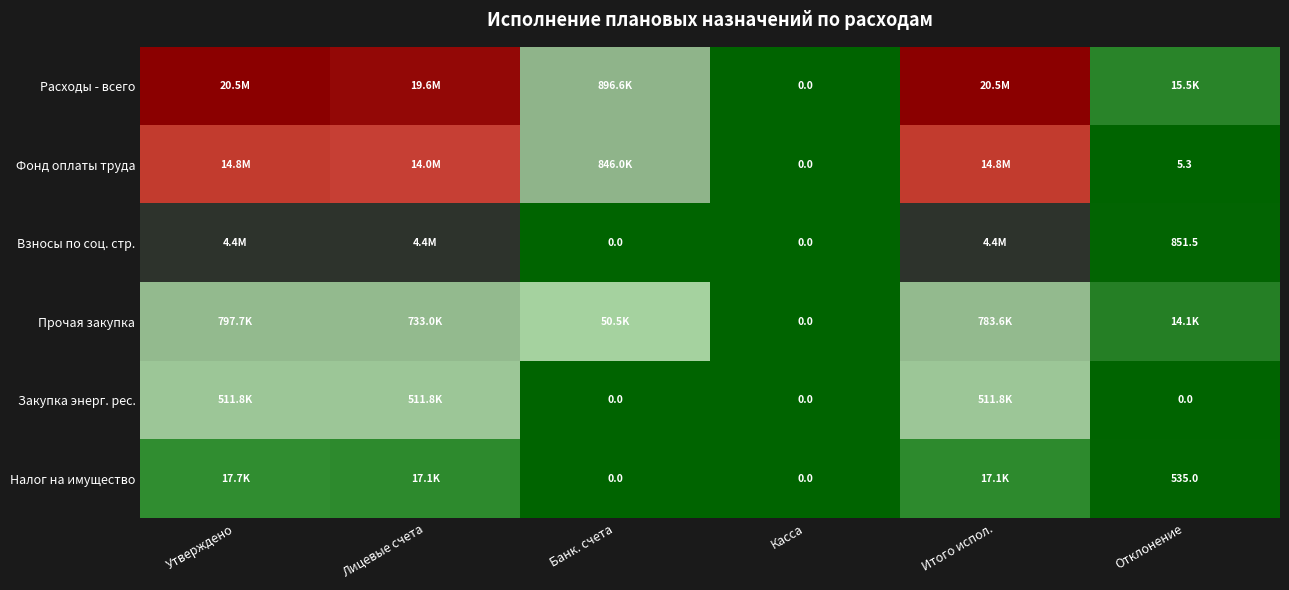

What value does the Фонд оплаты труда series have at Отклонение?

5.3